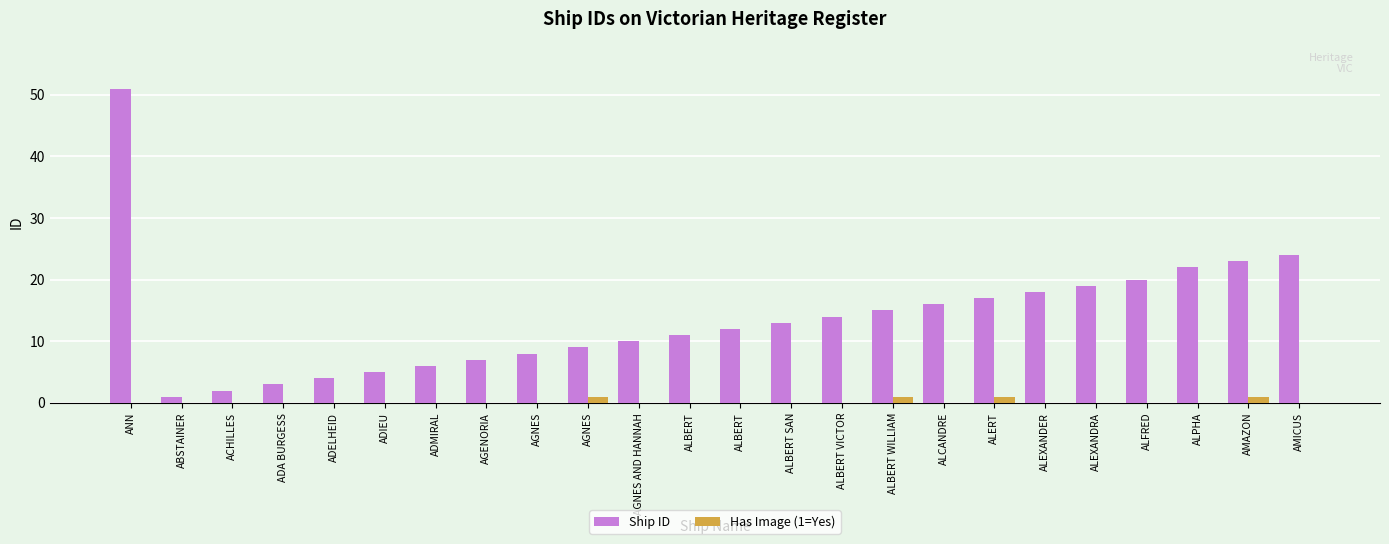

Which series has the widest spread of values?

Ship ID